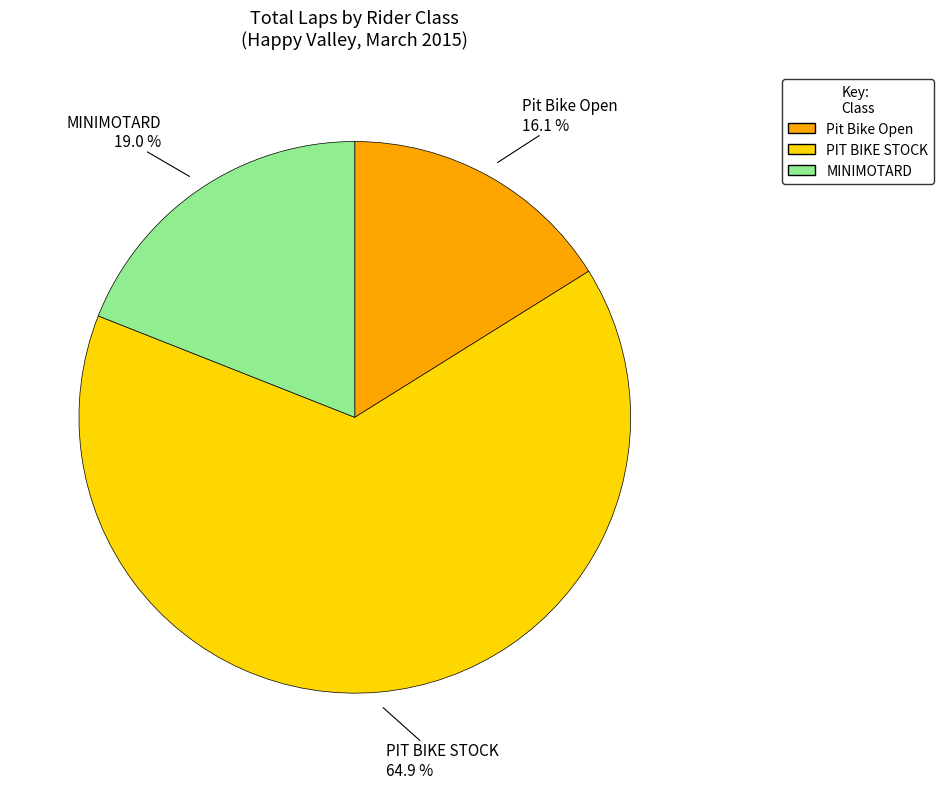

Count the number of slices in the pie.

3